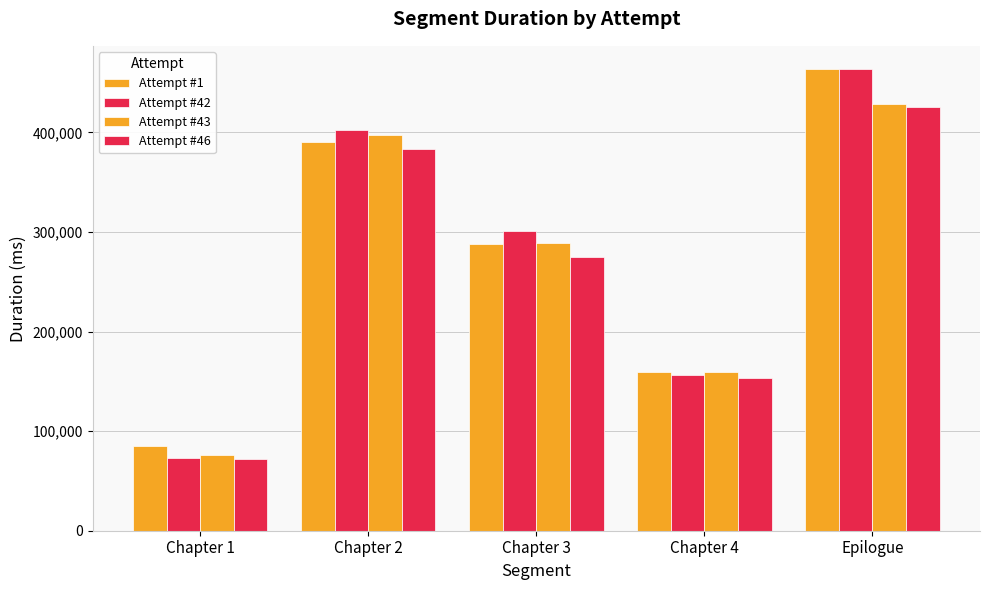

At which category is the sum across all series the highest?

Epilogue